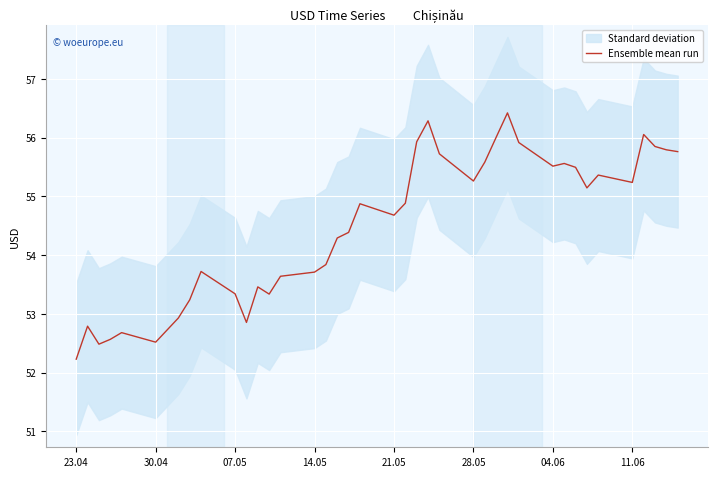

What is the lowest value of the Ensemble mean run series?

52.2